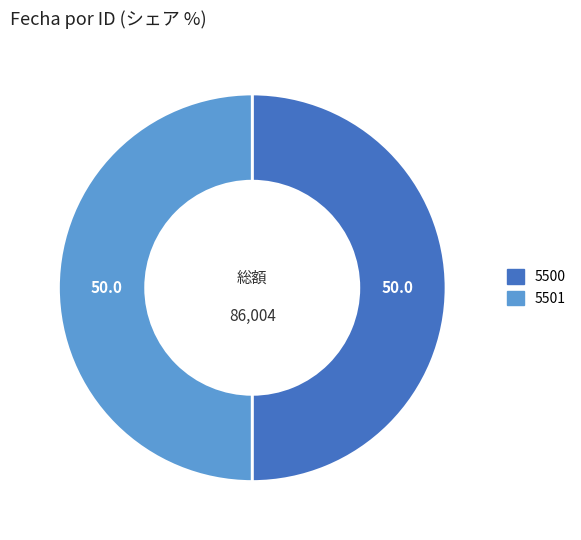

Is the sum of 5500 and 5501 greater than half?

Yes